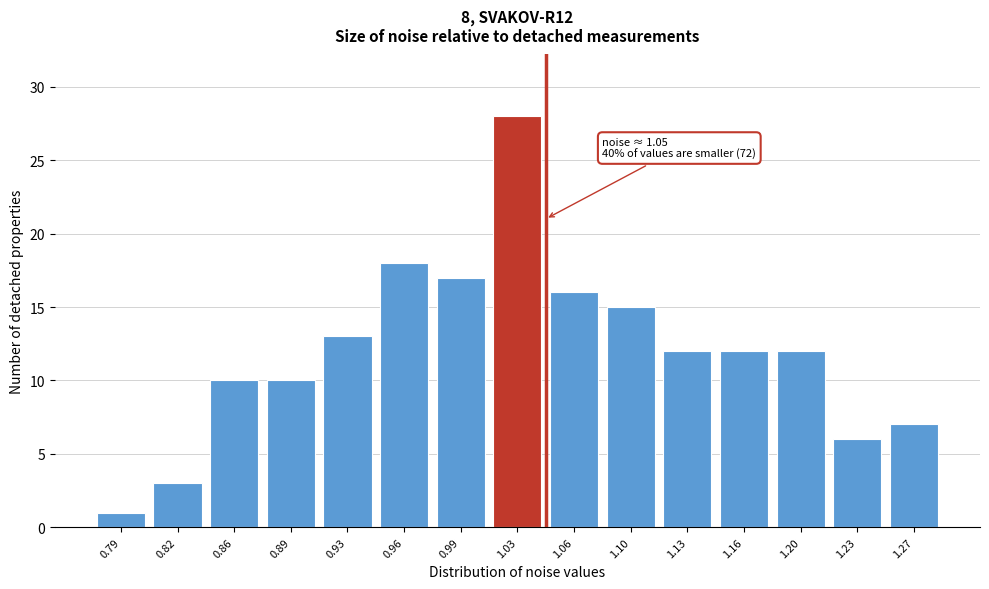

Reading left to right, list all the values displayed in this chart.

0.79=1	0.82=3	0.86=10	0.89=10	0.93=13	0.96=18	0.99=17	1.03=28	1.06=16	1.10=15	1.13=12	1.16=12	1.20=12	1.23=6	1.27=7